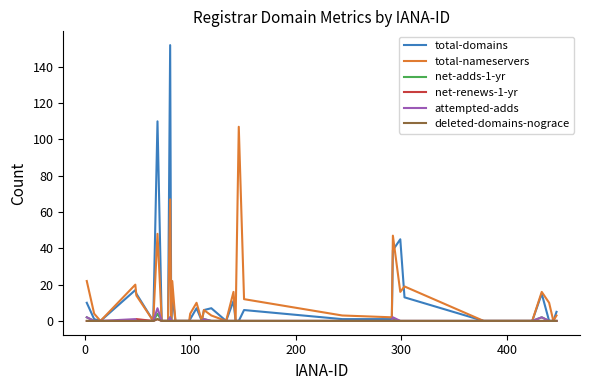

What is the highest value of the total-nameservers series?

107